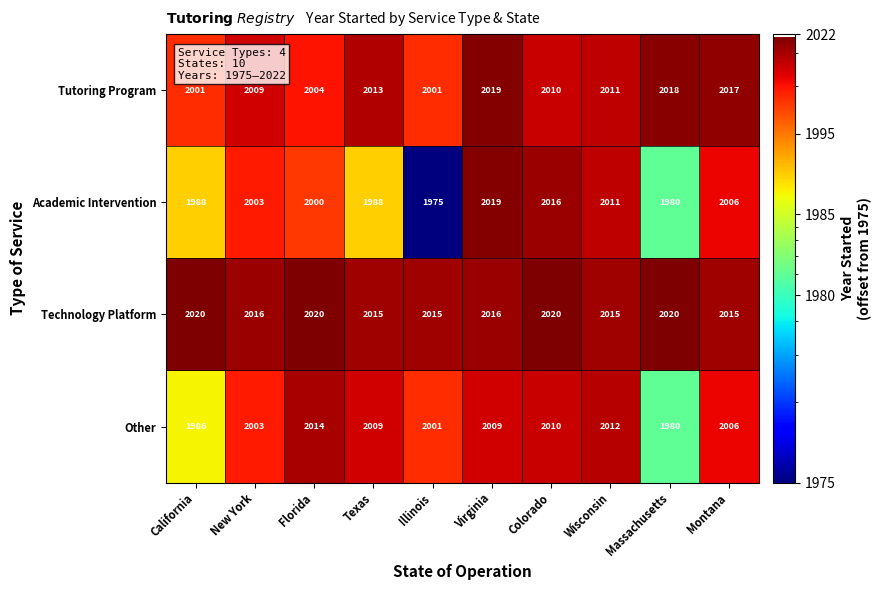

How many distinct data groups are displayed?

4